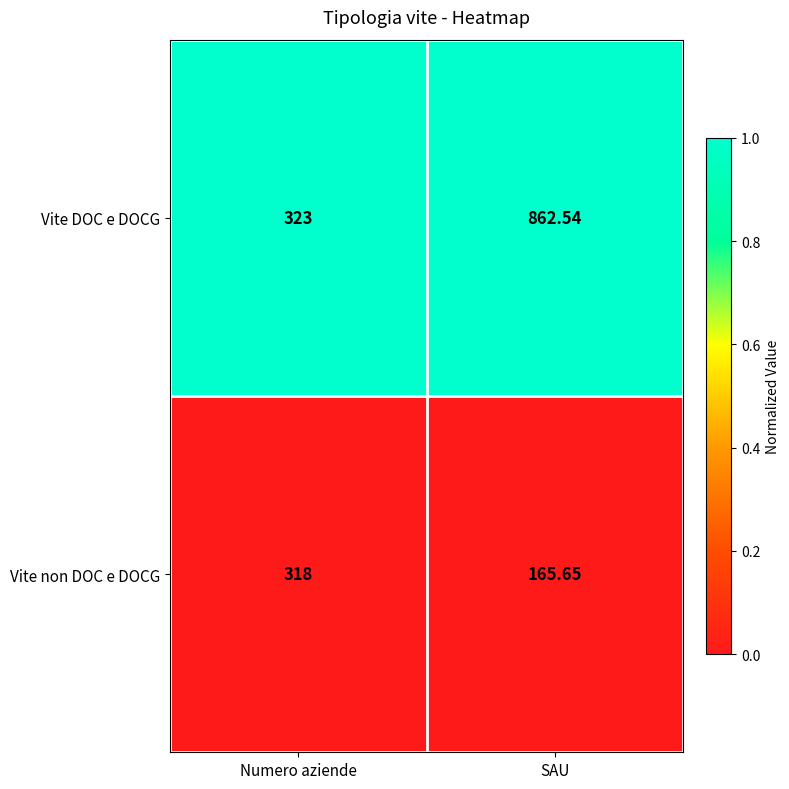

Which label corresponds to the smallest value in the chart?

SAU